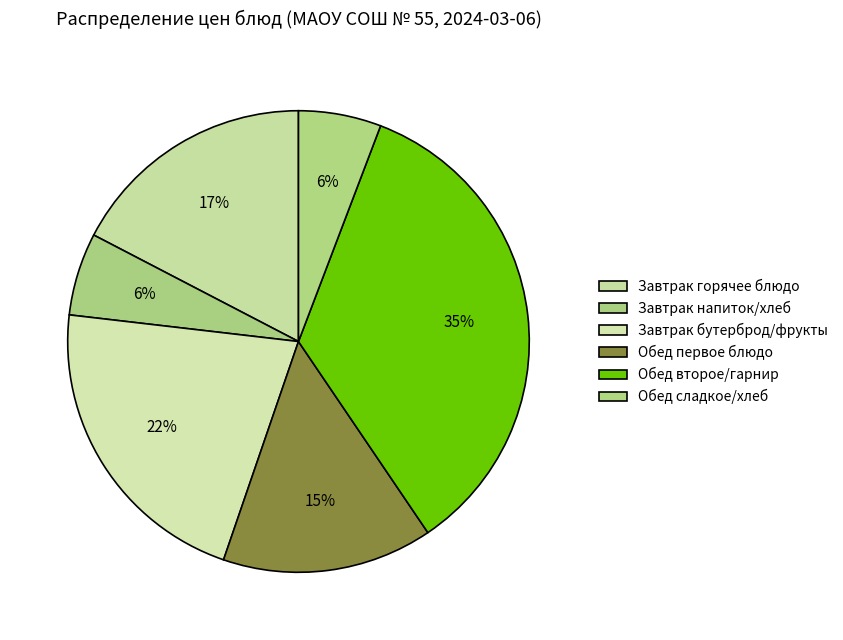

How many segments does this pie chart have?

6